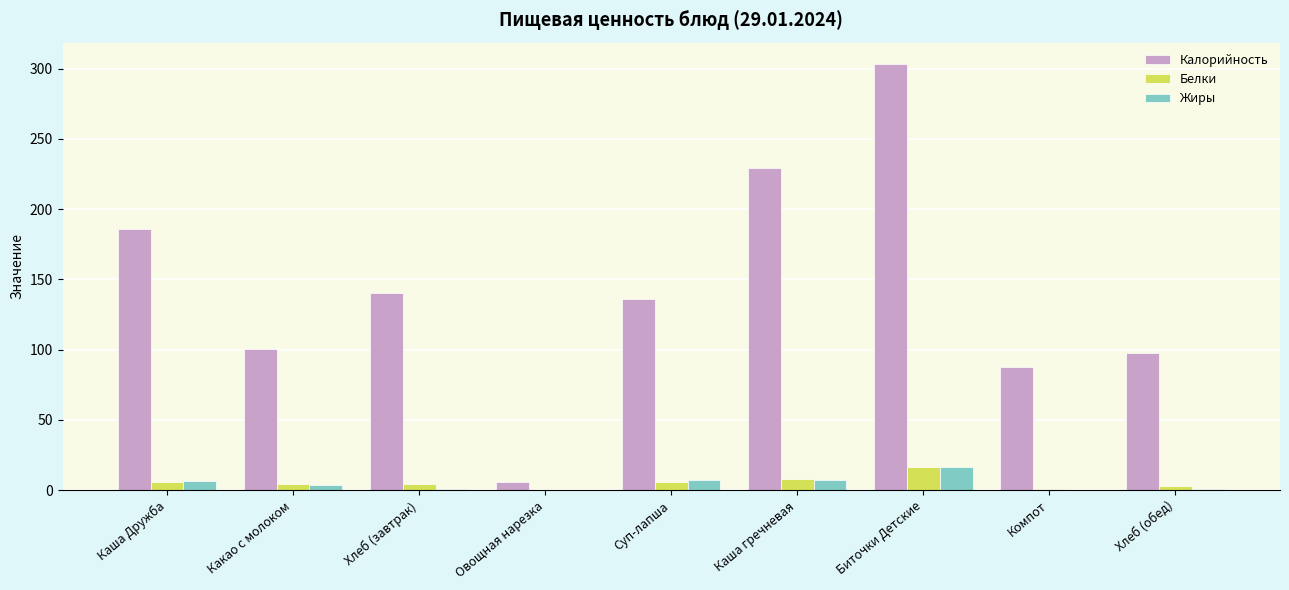

Read the Белки value at Каша гречневая.

7.8